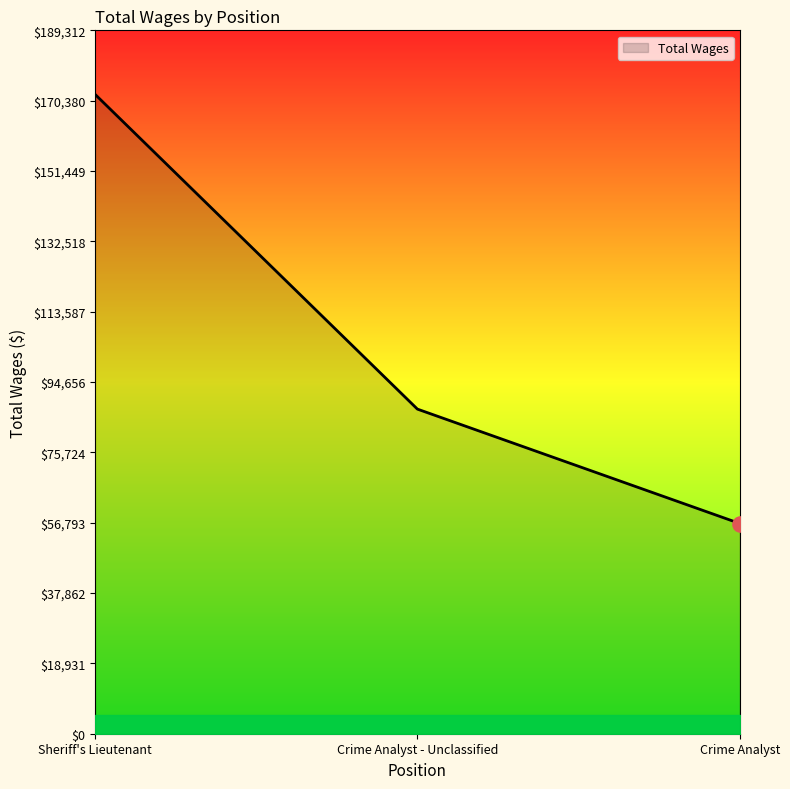

What is the ratio of the value at Crime Analyst to the value at Sheriff's Lieutenant?

0.3